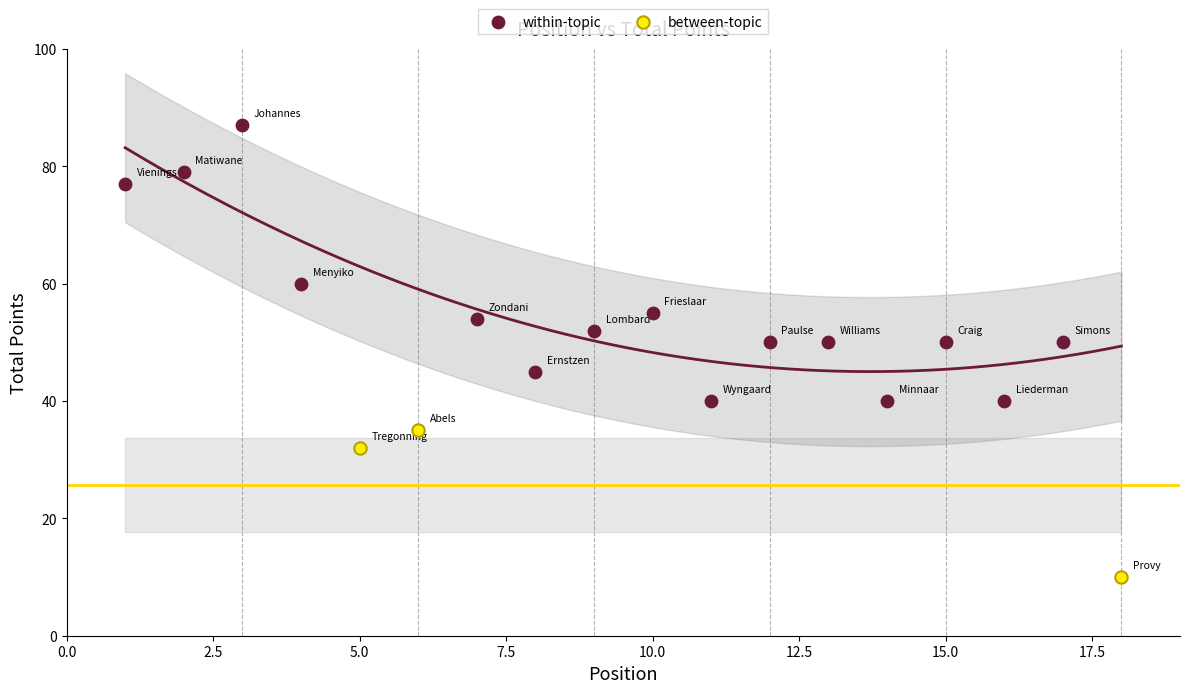

Which series has the widest spread of Y values?

within-topic